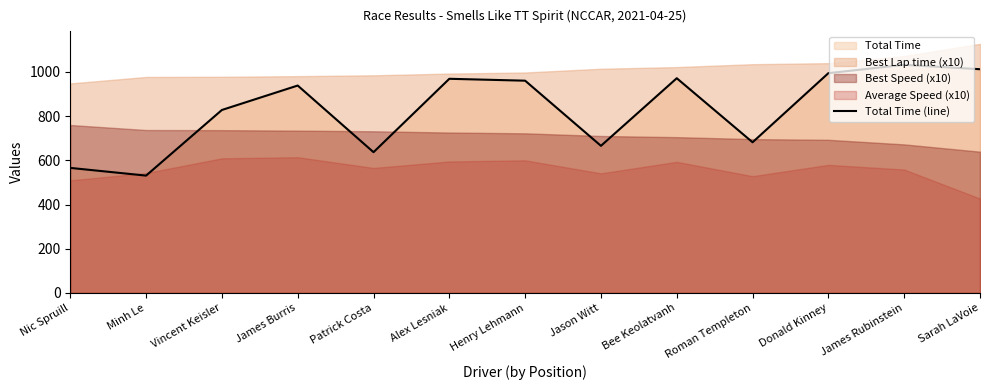

List the labels in order of value, largest first.

James Rubinstein, Sarah LaVoie, Donald Kinney, Bee Keolatvanh, Alex Lesniak, Henry Lehmann, James Burris, Vincent Keisler, Roman Templeton, Jason Witt, Patrick Costa, Nic Spruill, Minh Le